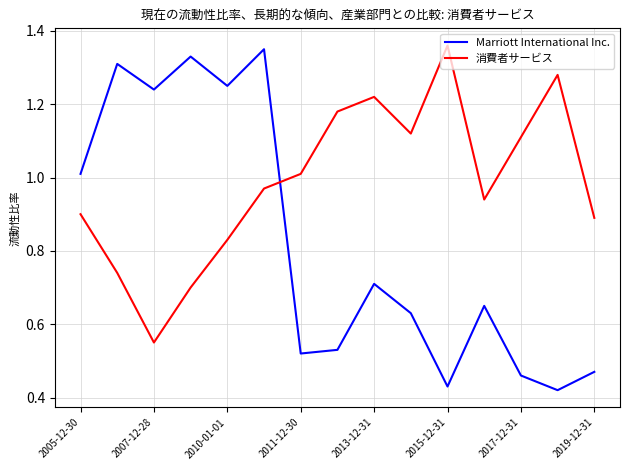

How many lines are shown in the chart?

2